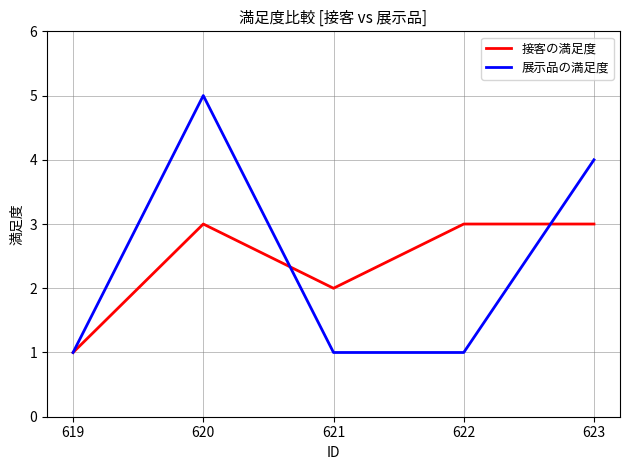

At which category is the sum across all series the highest?

620